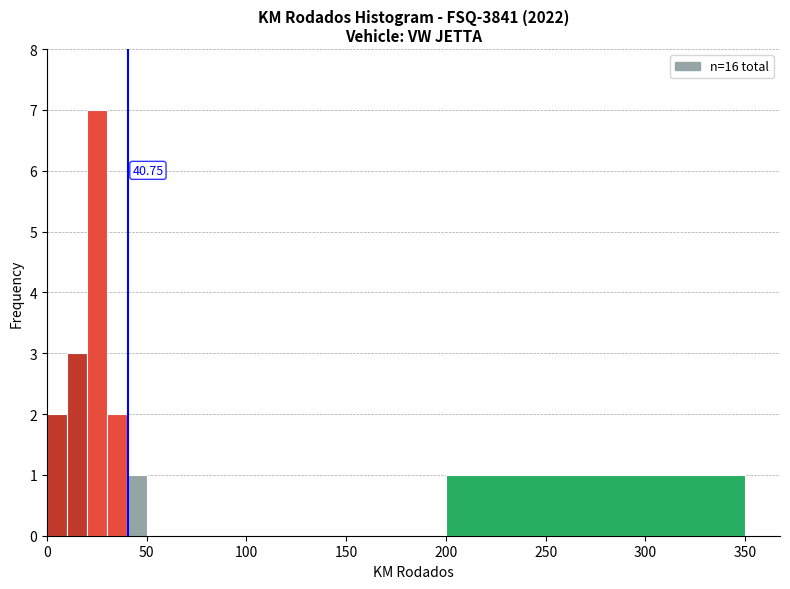

Around what value on the x-axis is the tallest bar? Give the approximate position of its centre, as read against the axis.

25